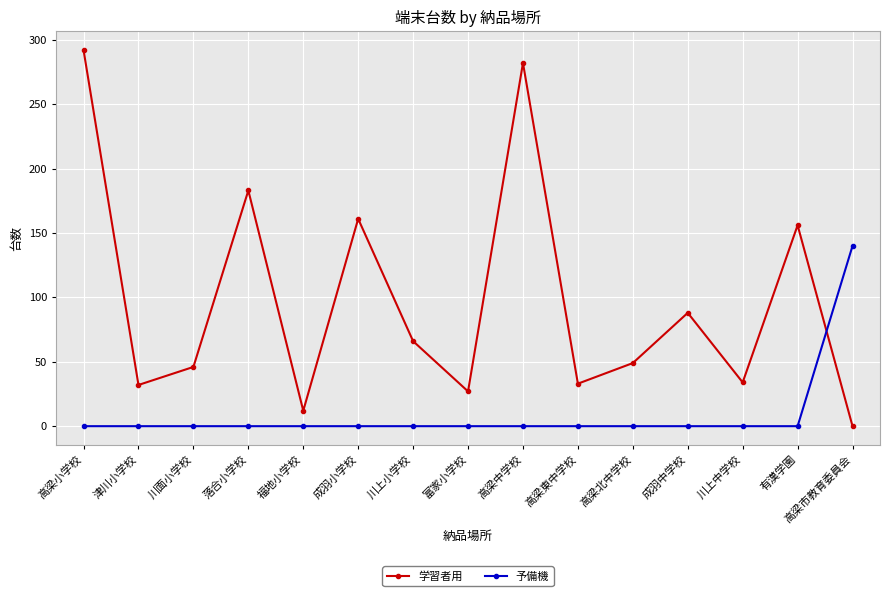

How many values in the 学習者用 series are below 49?

7